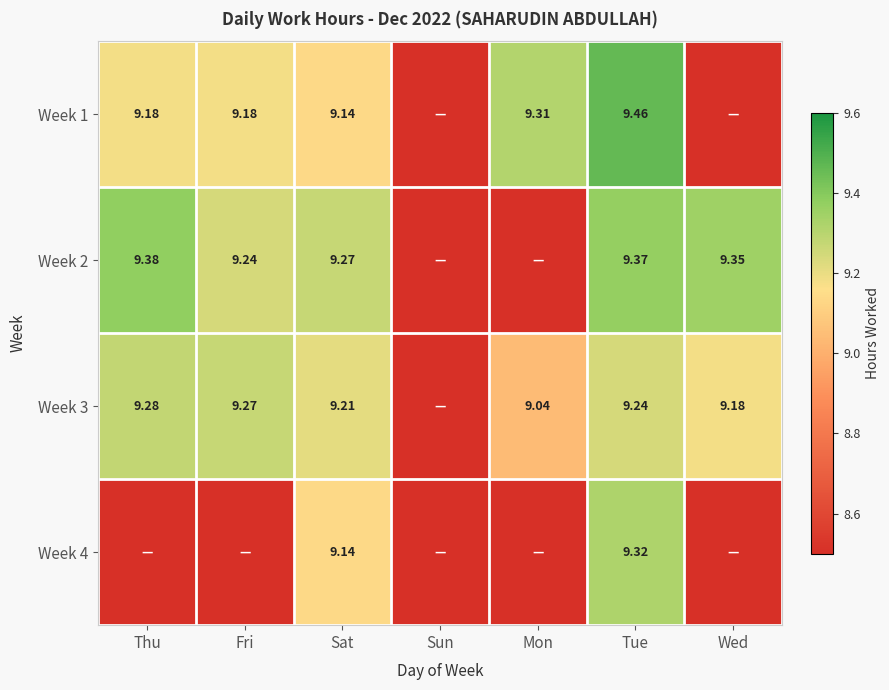

At which category is the sum across all series the highest?

Tue